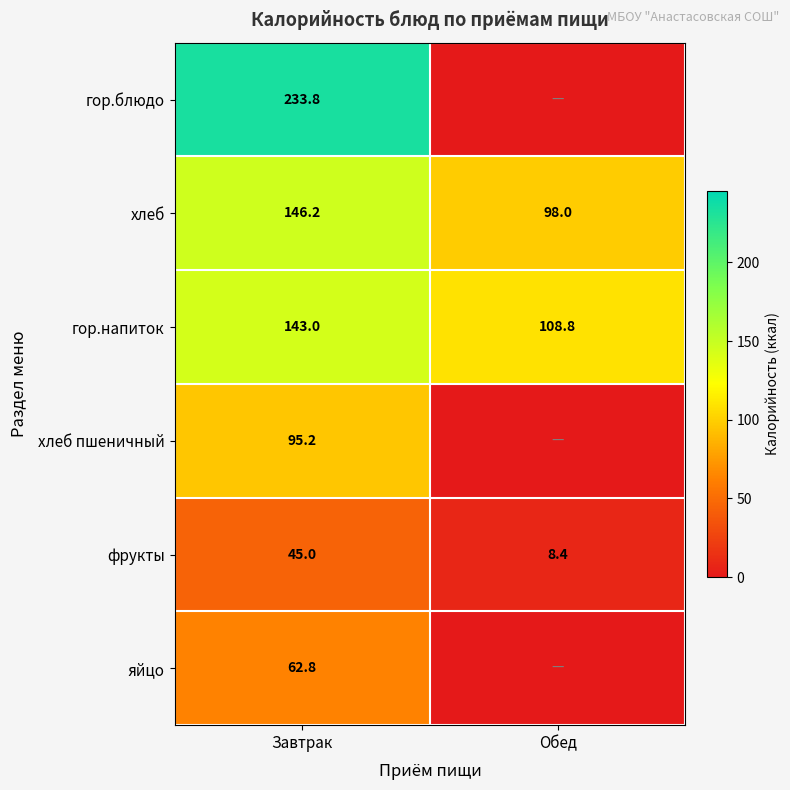

The хлеб пшеничный series shows 95.2 at Завтрак. True or false?

True